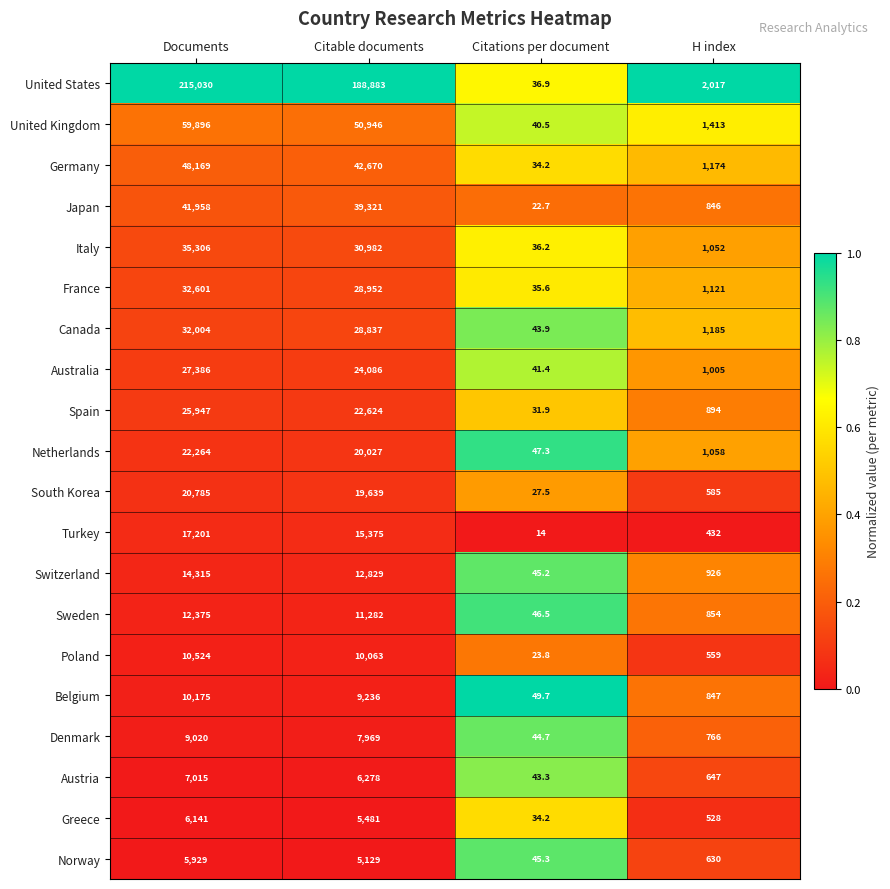

What is the difference between the maximum and minimum values in the Netherlands series?

22216.7